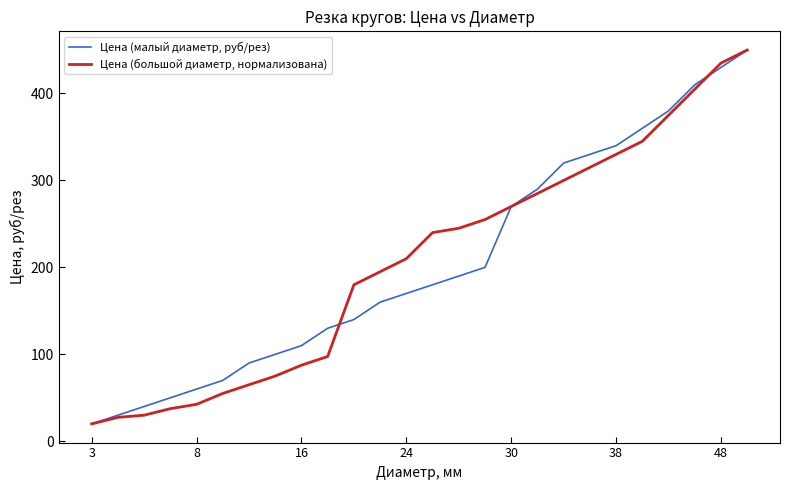

List the series in order of their overall mean, lowest first.

Цена (малый диаметр, руб/рез), Цена (большой диаметр, нормализована)